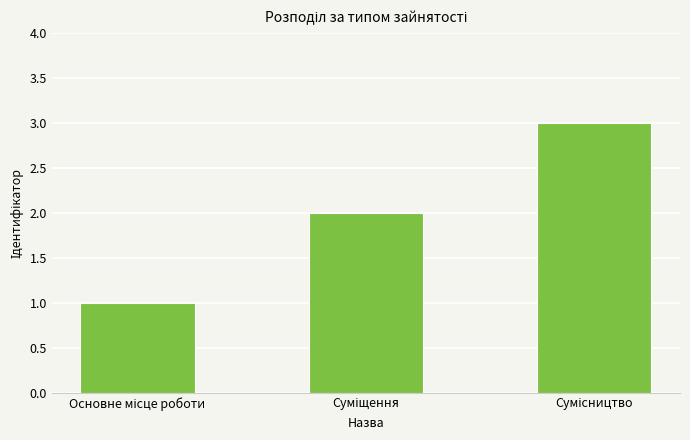

What is the sum of all values?

6